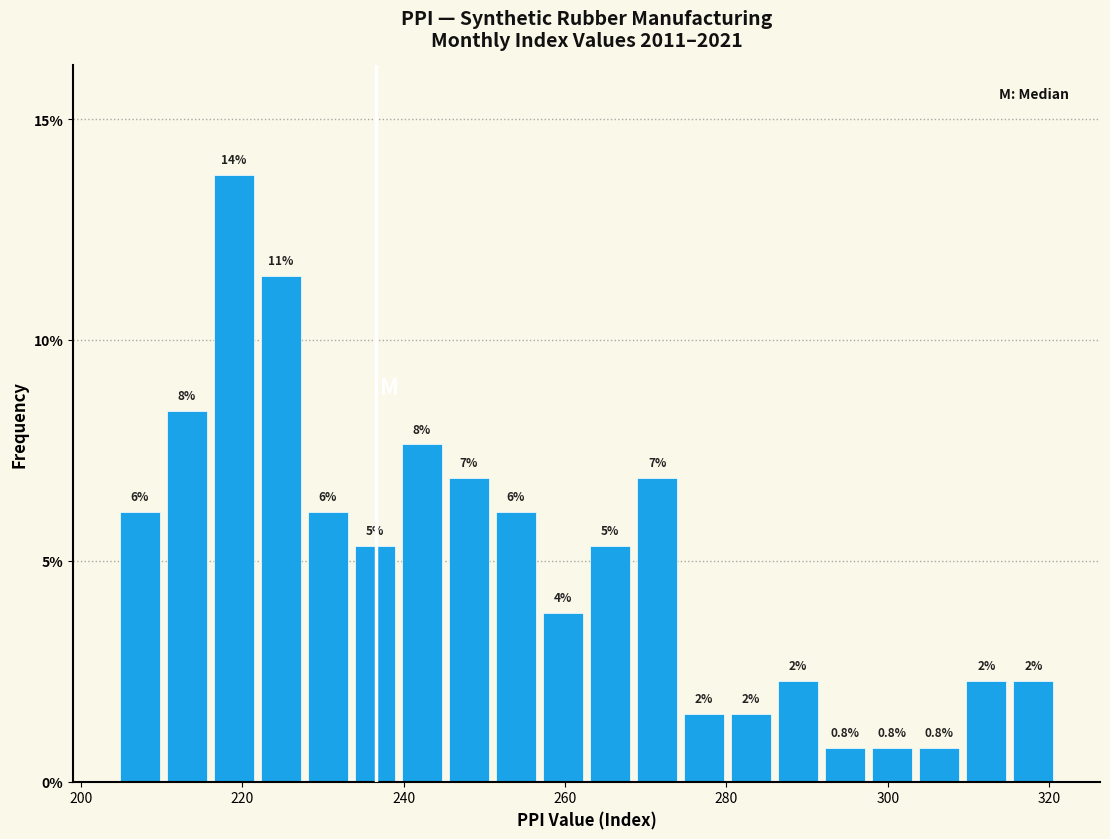

Around what value on the x-axis is the tallest bar? Give the approximate position of its centre, as read against the axis.

218